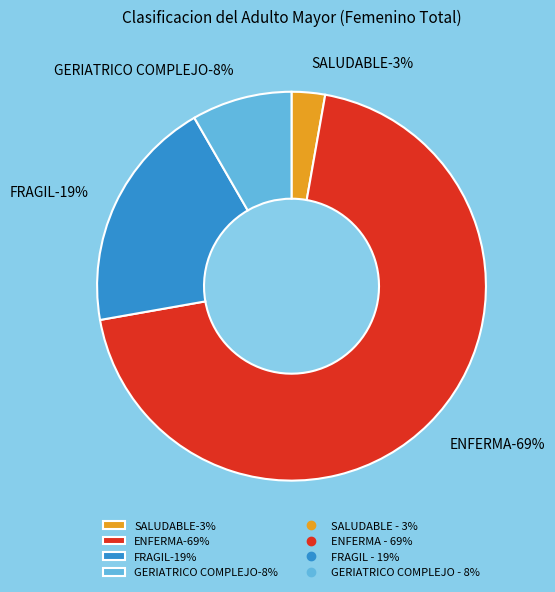

What is the smallest slice in the pie chart?

SALUDABLE